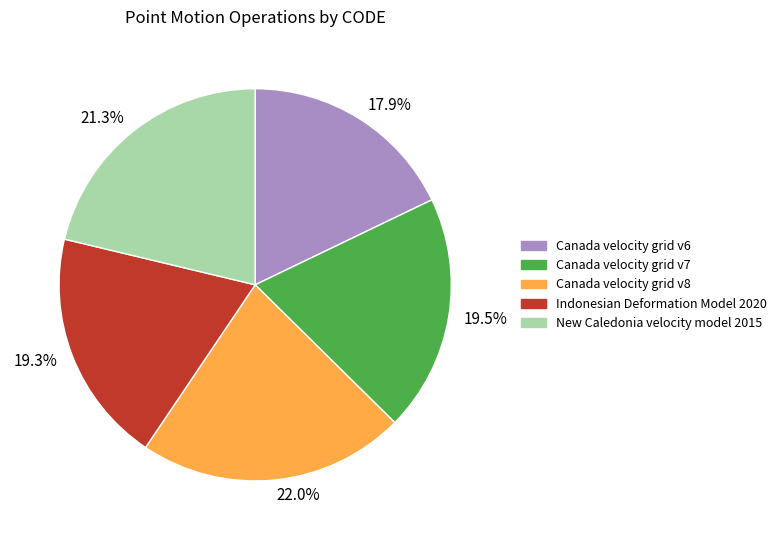

Is 21.3% the majority of the pie?

No